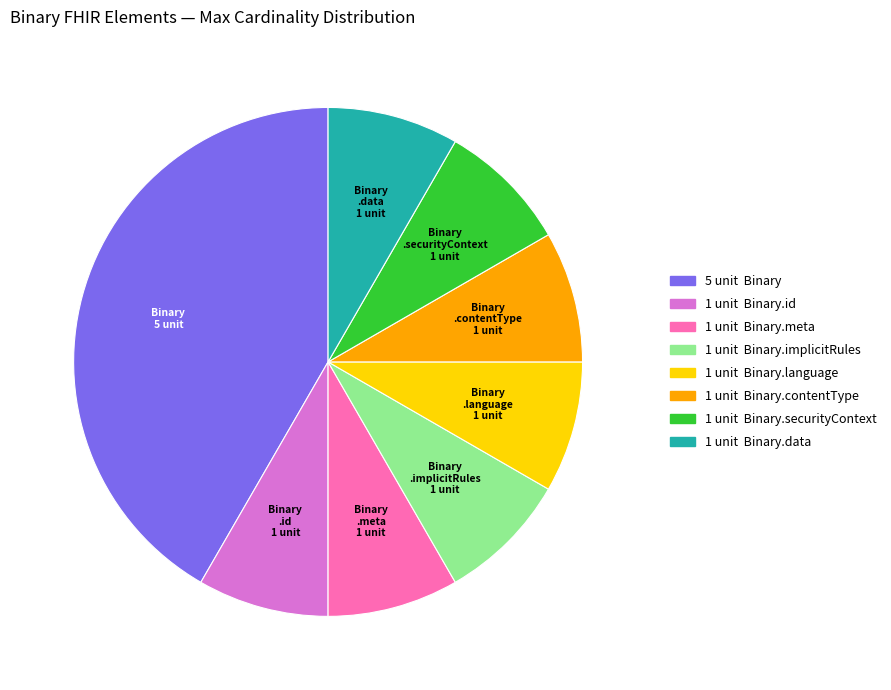

Is there a majority slice in this chart?

No